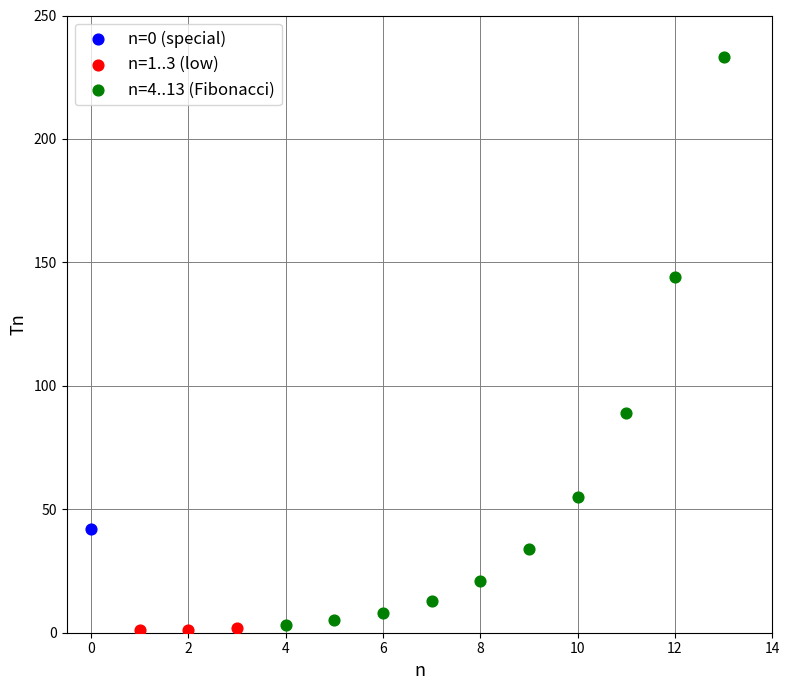

Which series contains the lowest Y value?

n=1..3 (low)